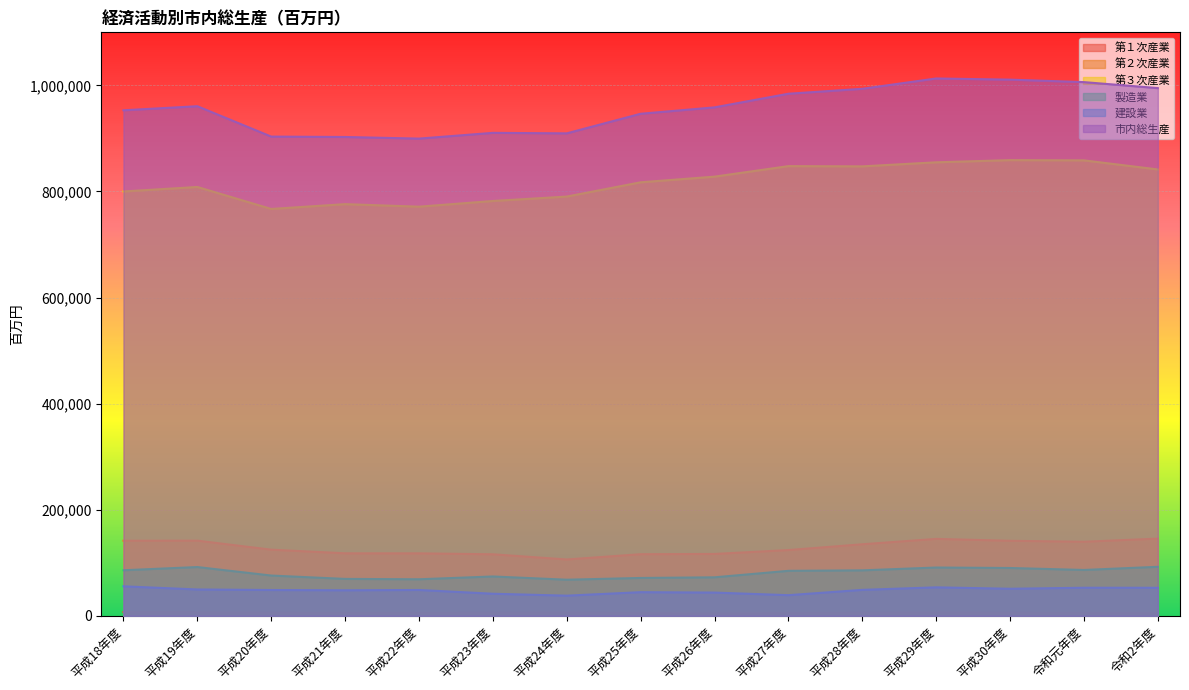

Does the chart display data point markers on the line(s)?

No